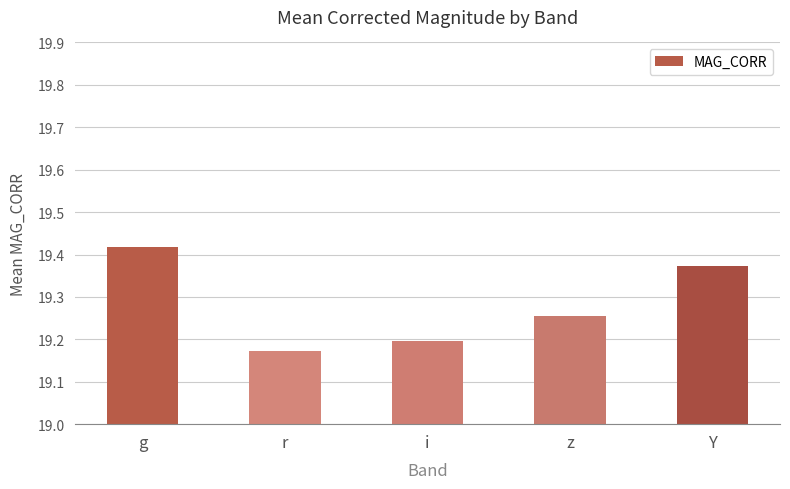

At which label is the value closest to 19?

r